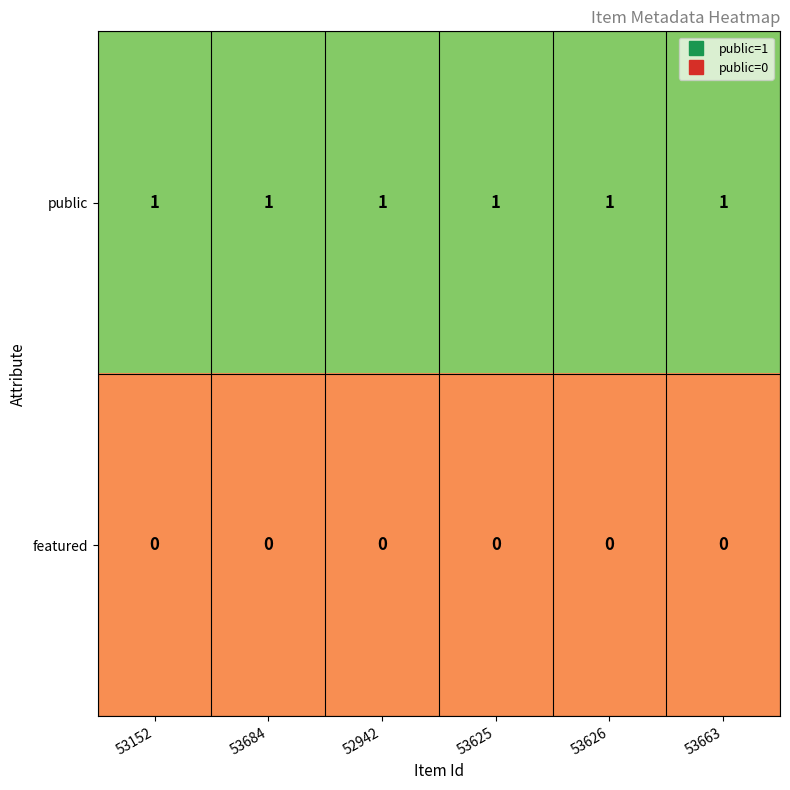

Is the value of public at 53152 greater than the value of featured at 53625?

Yes